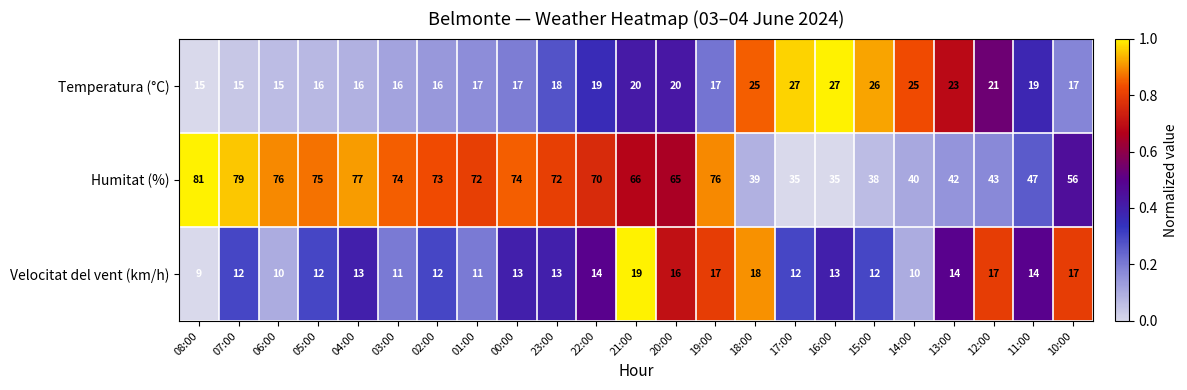

Which series changed the most between 01:00 and 17:00?

Humitat (%)